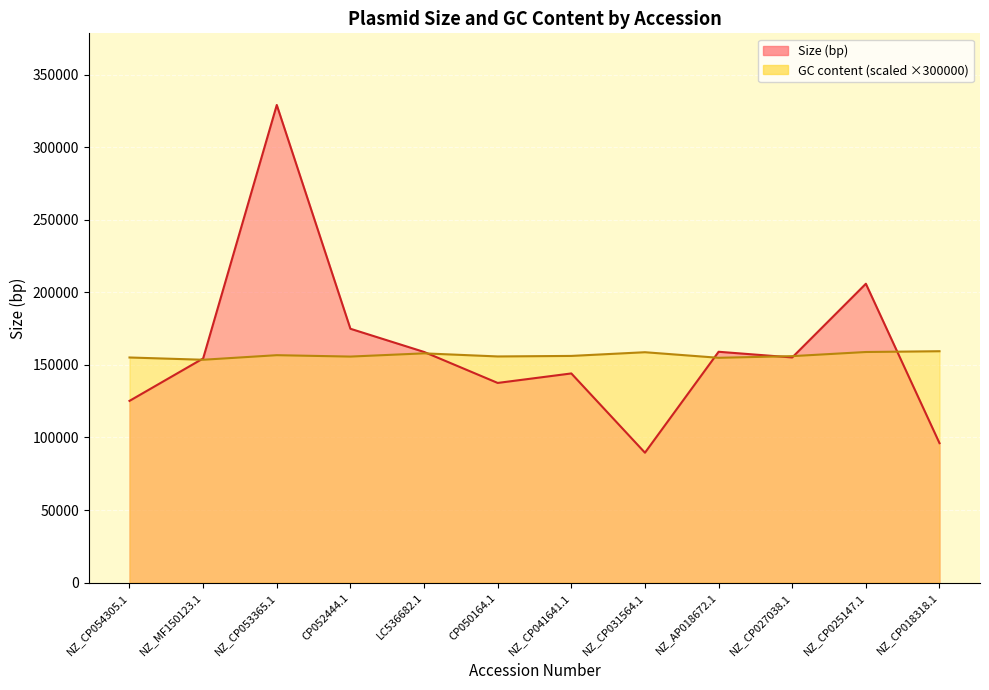

Is it true that Size (bp) equals 69783.4 at NZ_CP041641.1?

False